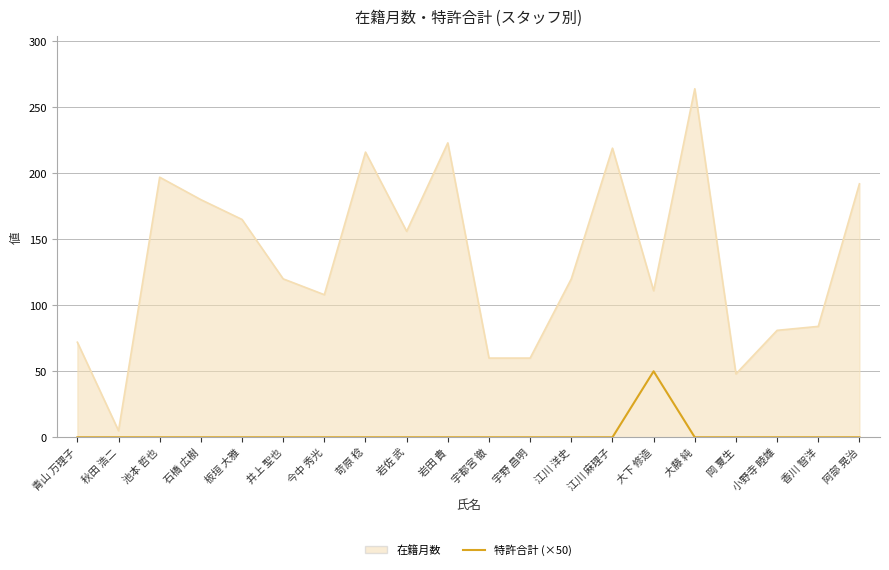

What position from the left is 苛原 稔?

8